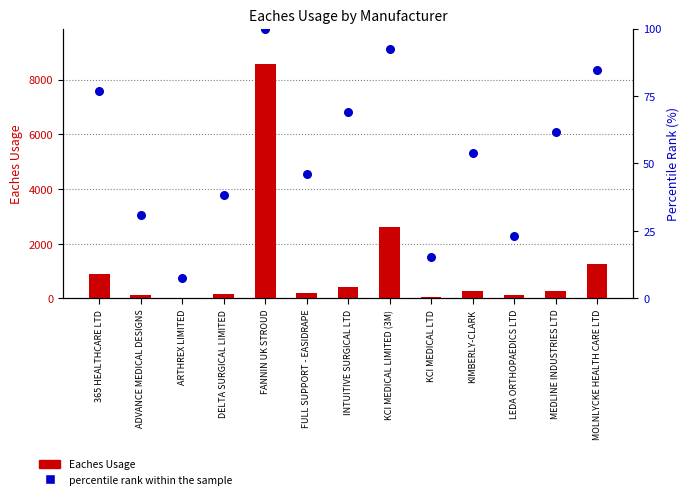

What is the total value across all series at 365 HEALTHCARE LTD?

973.9